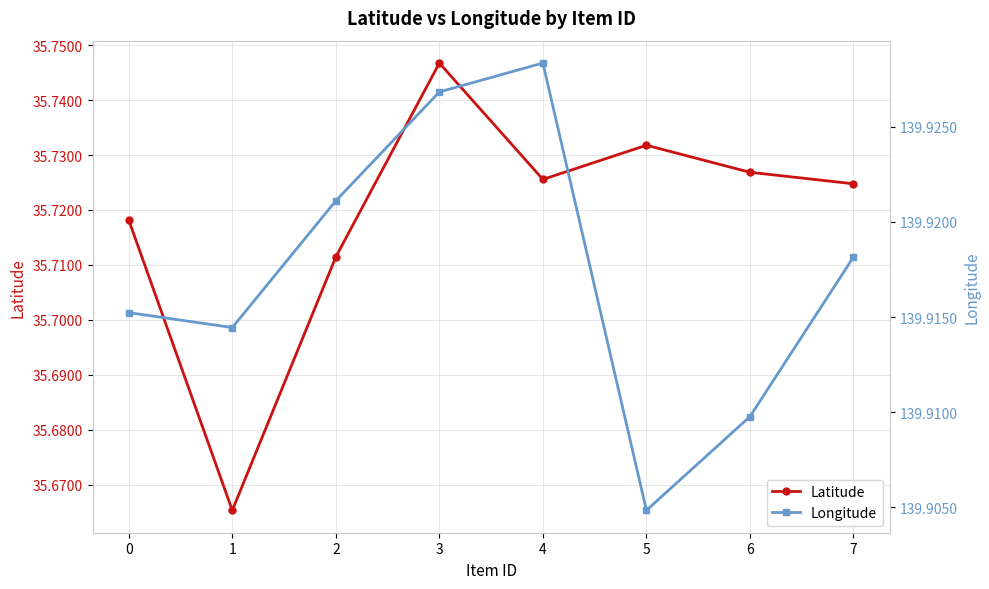

Rank the categories by Longitude value from lowest to highest.

5, 6, 1, 0, 7, 2, 3, 4